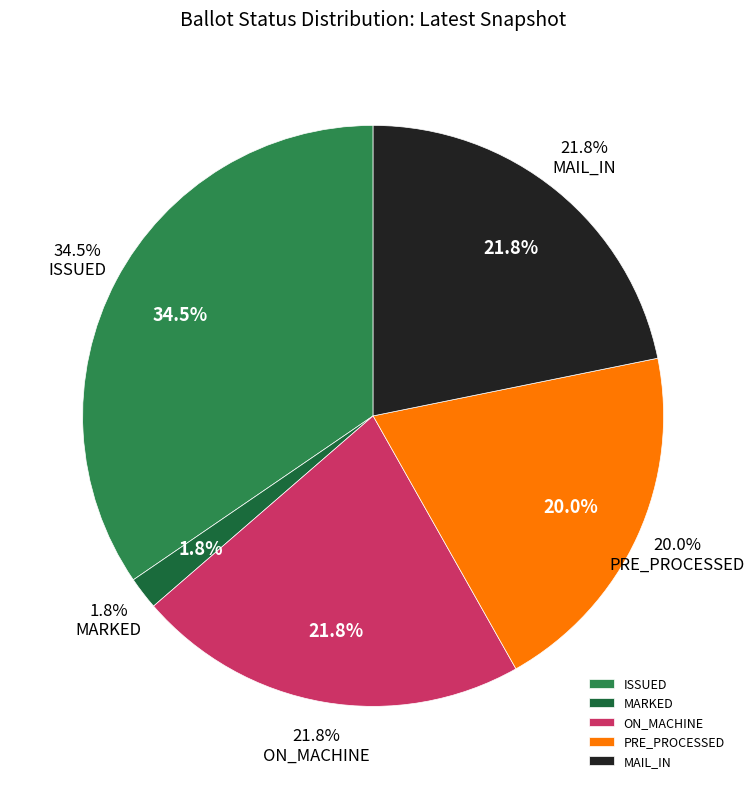

The ISSUED slice represents 35% of the pie. True or false?

True